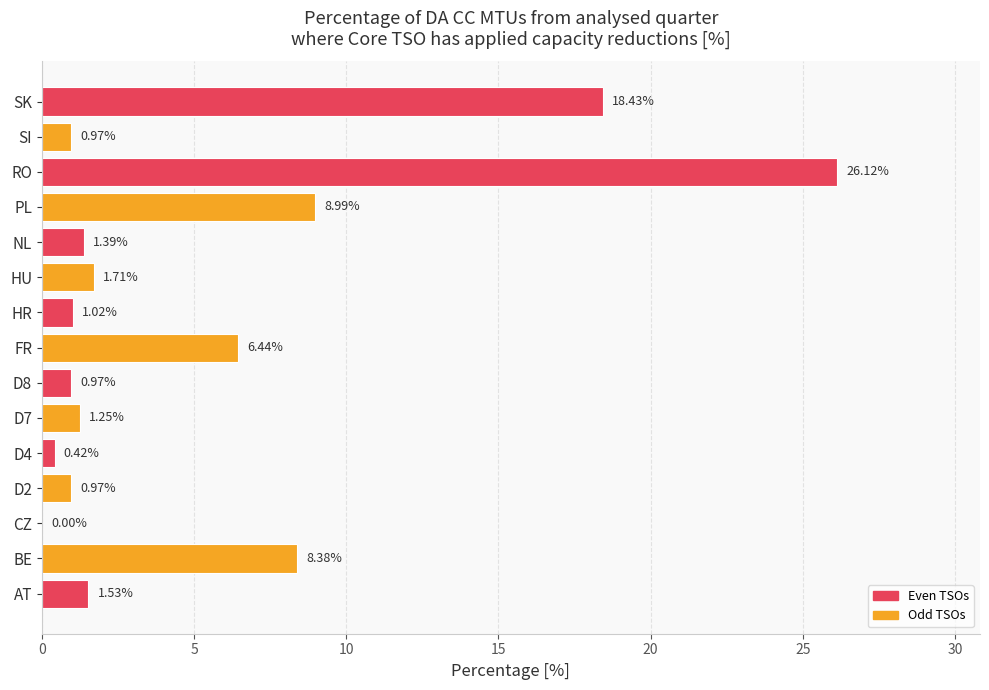

Which label corresponds to the largest value in the chart?

RO